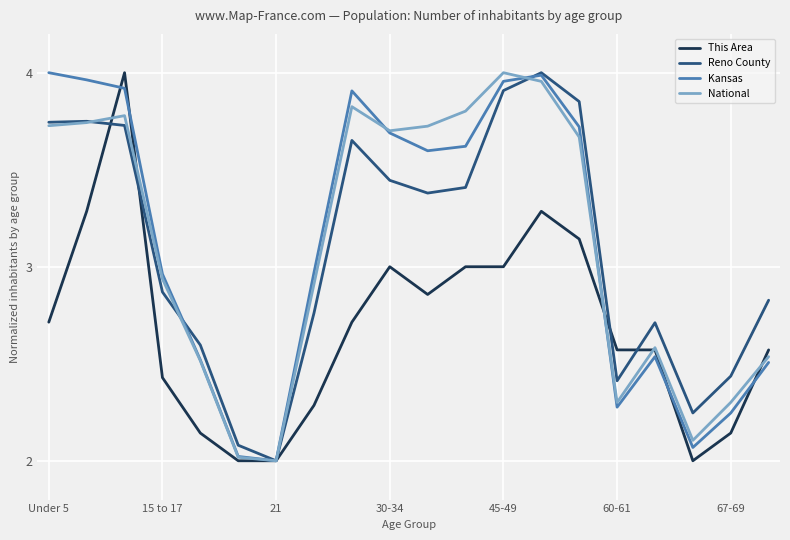

What is the minimum value for Kansas?

2.0